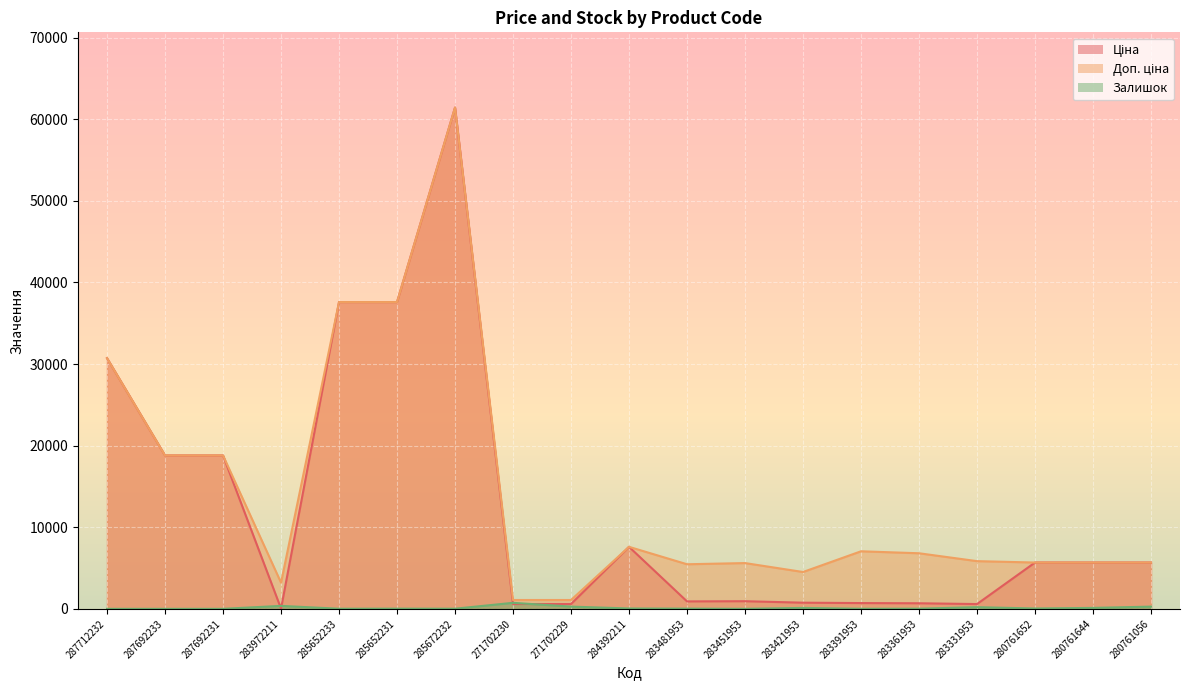

Between which two adjacent categories do Залишок and Ціна first intersect?

287692231 and 283972211